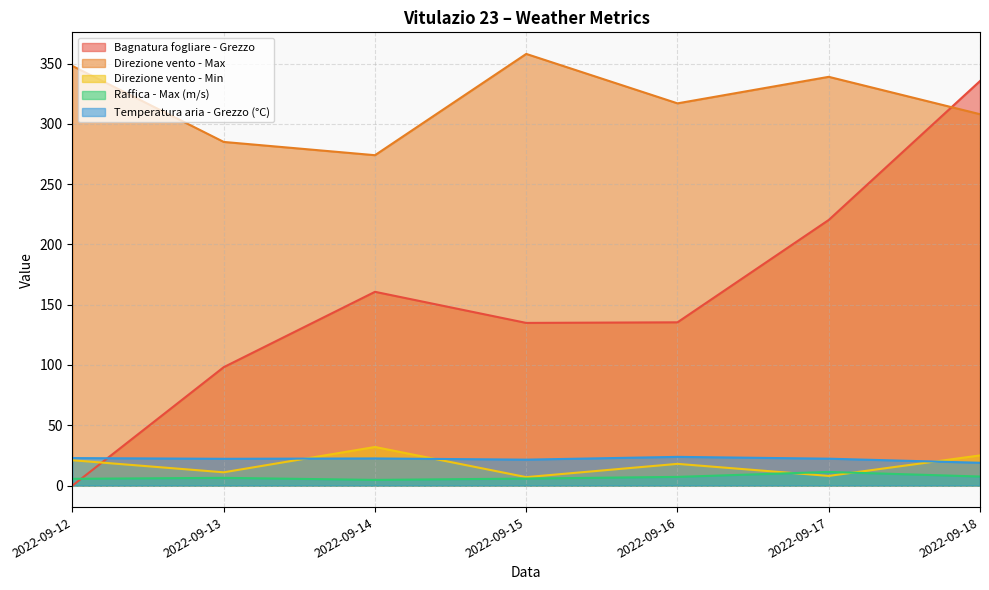

True or false: Raffica - Max (m/s) and Direzione vento - Max intersect in this chart.

False